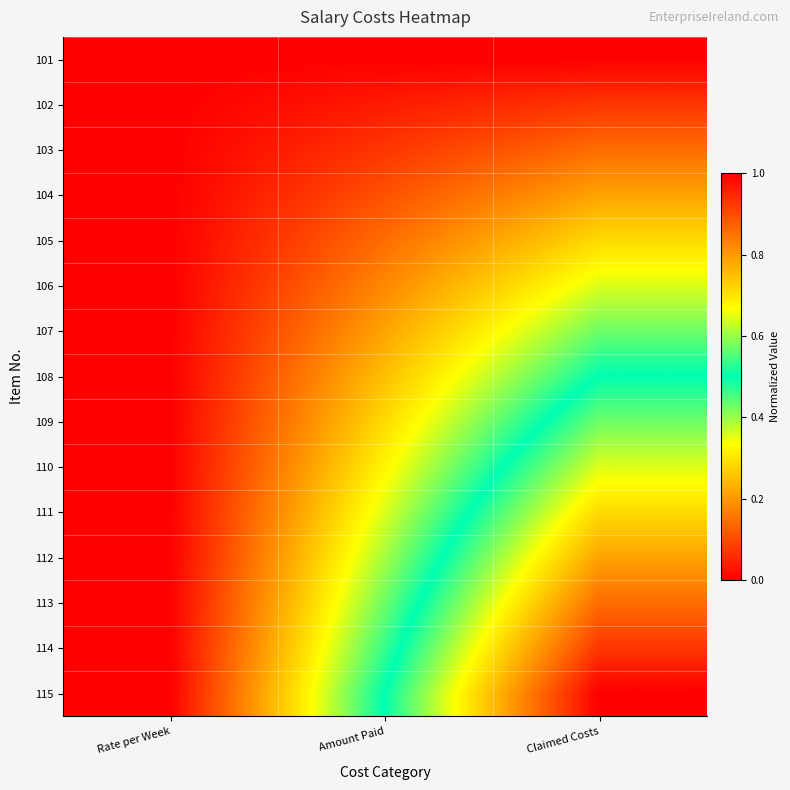

List the series in order of their peak value, lowest first.

101, 102, 103, 104, 105, 106, 107, 108, 109, 110, 111, 112, 113, 114, 115